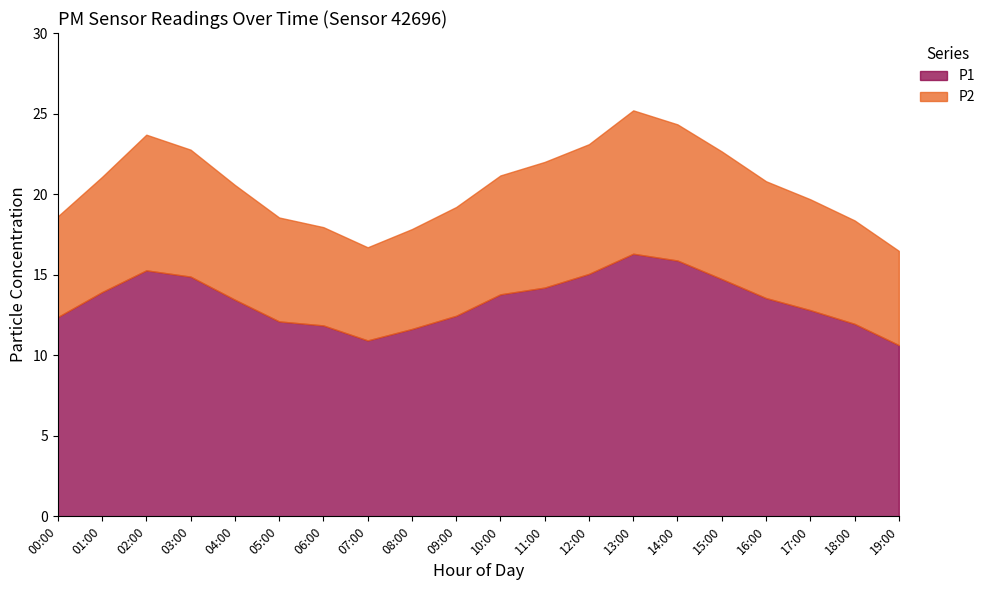

What is the value of the P1 point at the 19th from the left?

11.9